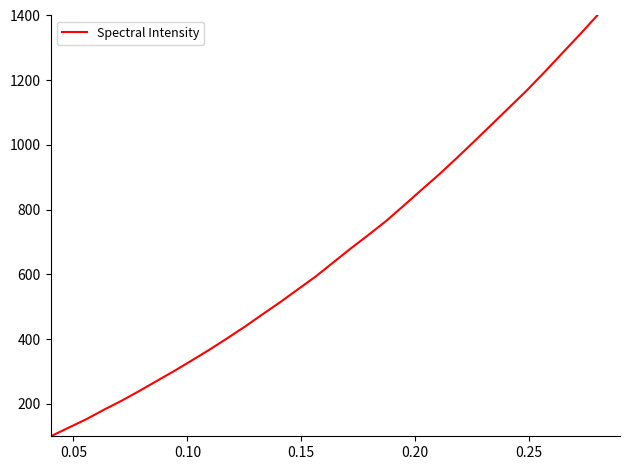

What is the average value?

662.7